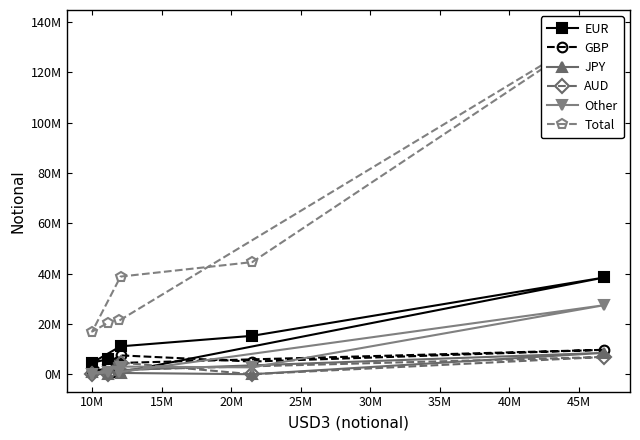

True or false: Other and GBP intersect in this chart.

True